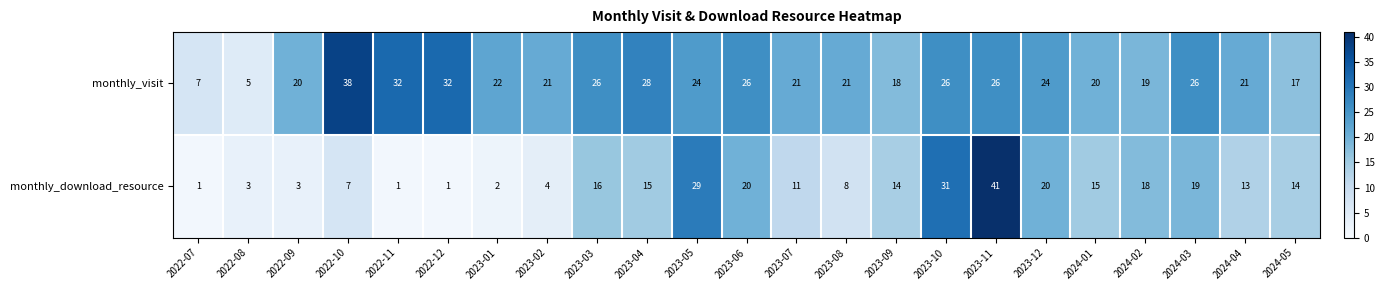

What value does the monthly_download_resource series have at 2024-04?

13